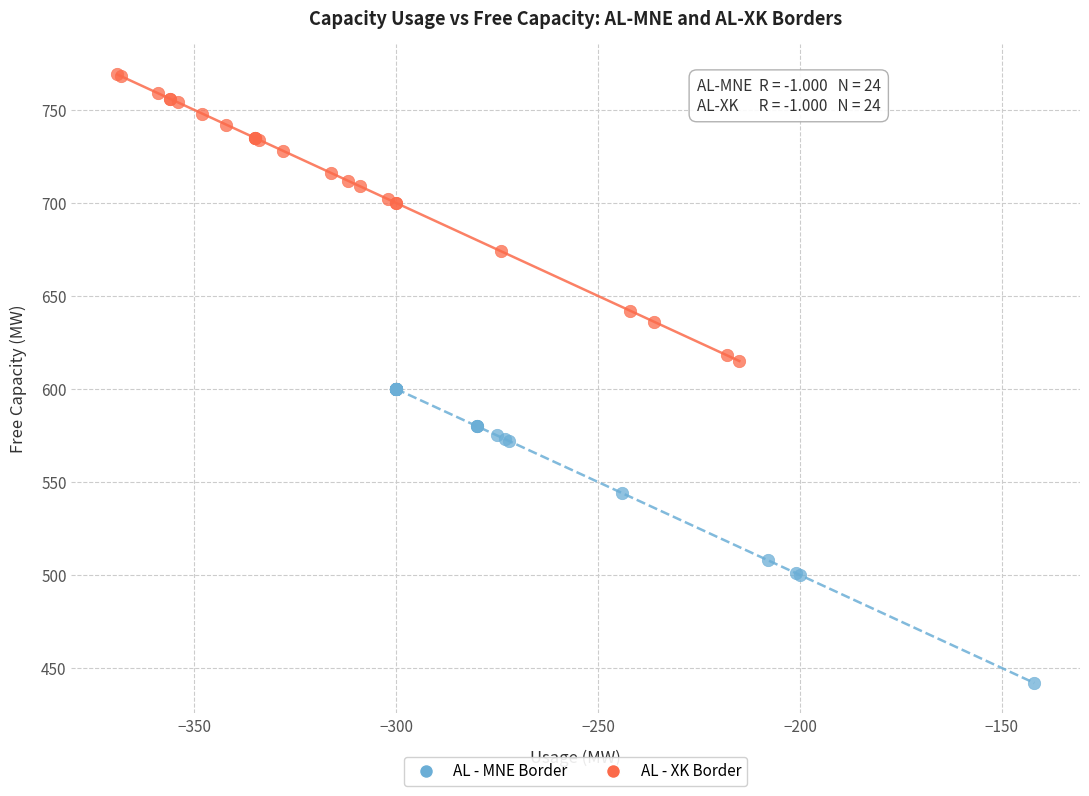

Which series reaches the minimum Y coordinate?

AL - MNE Border